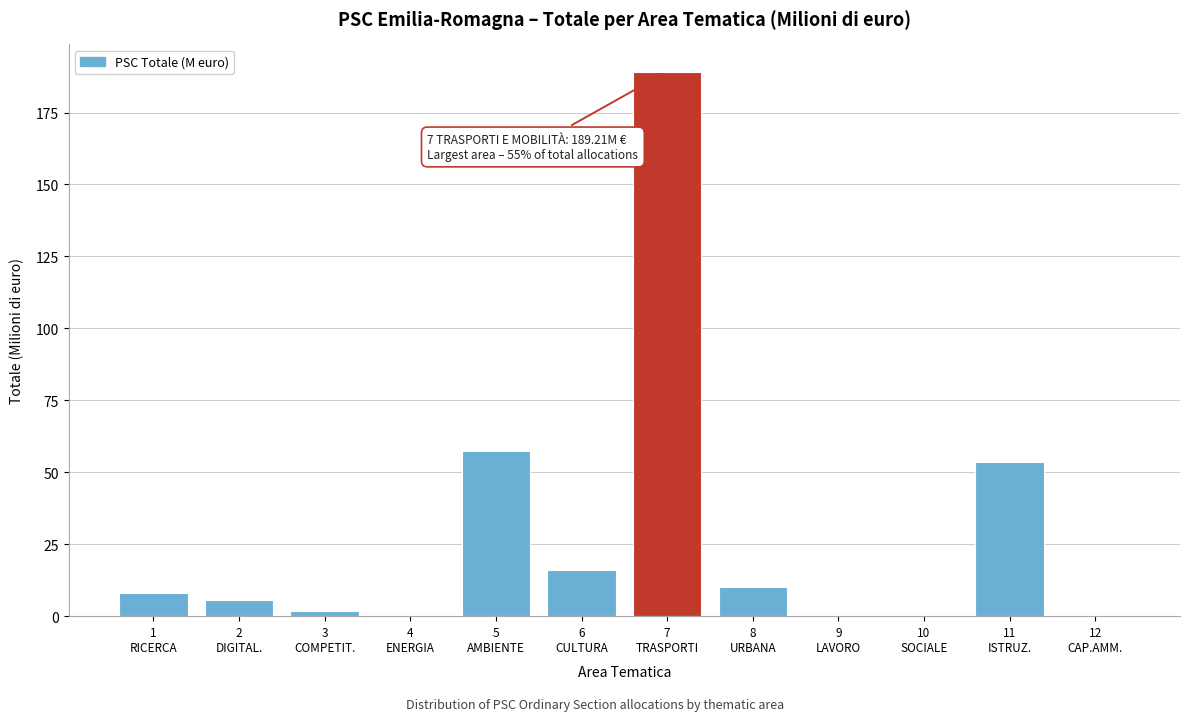

What is the greatest value displayed?

189.2